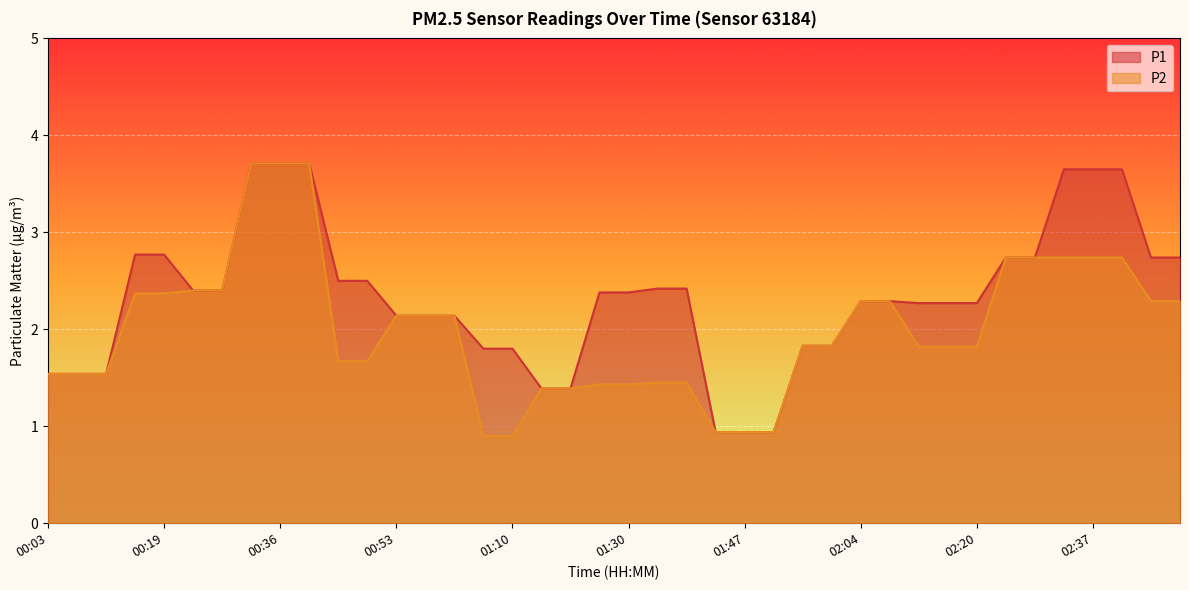

Which series changed the most between 02:24 and 02:33?

P1